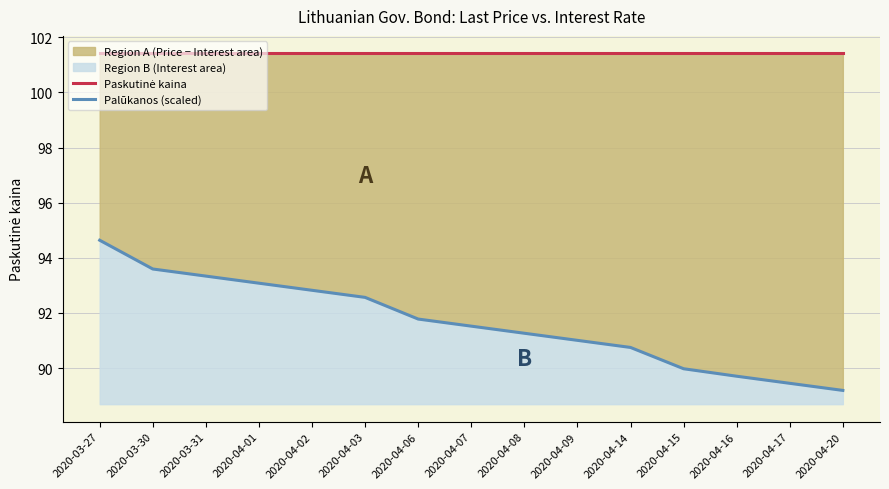

What is the lowest value of the Palūkanos (scaled) series?

89.2